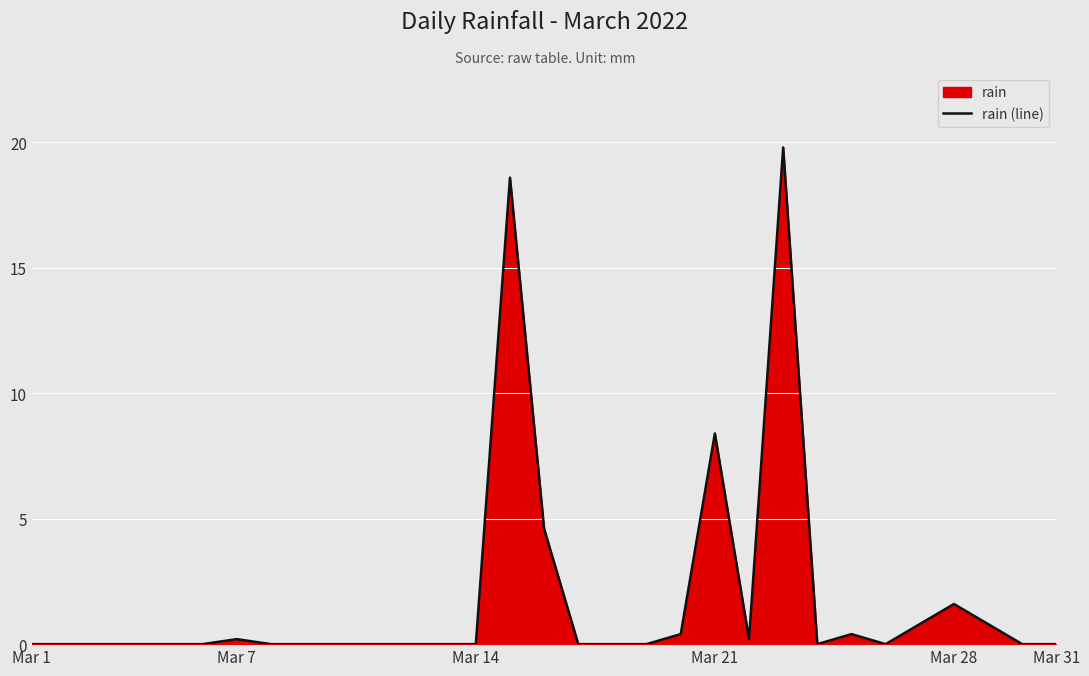

What is the sum of the values at 26 and Mar 1?

0.8